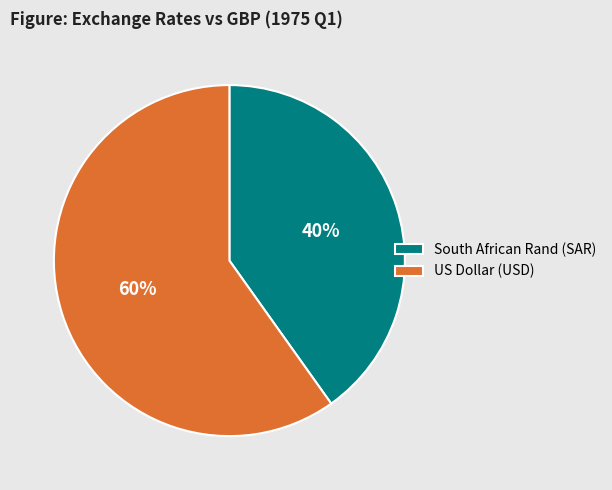

Combined, do South African Rand (SAR) and US Dollar (USD) account for over 50%?

Yes